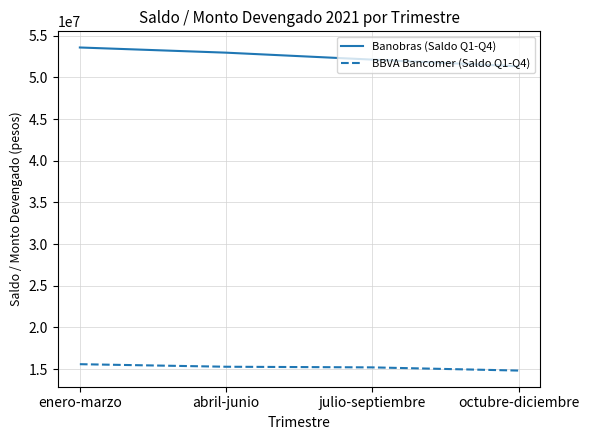

What is the average value of the BBVA Bancomer (Saldo Q1-Q4) series?

15234682.2